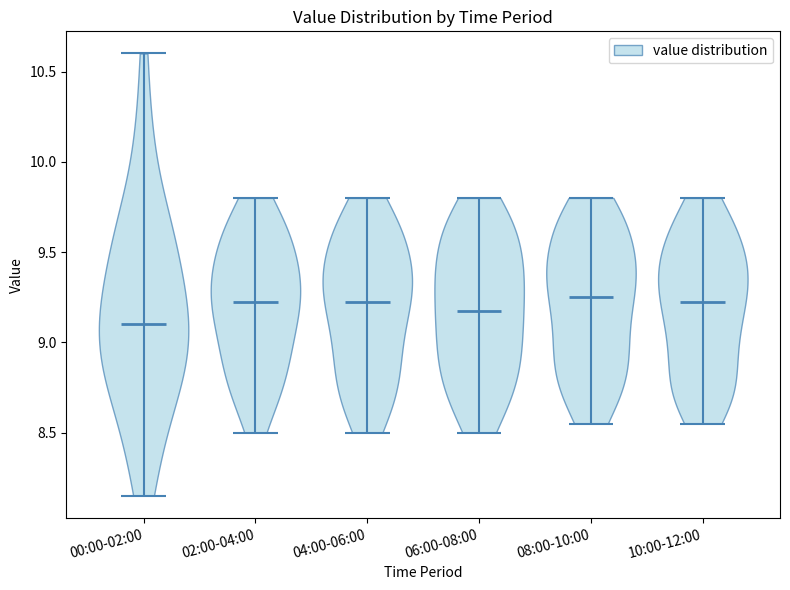

Which violin has the lowest median line?

00:00-02:00